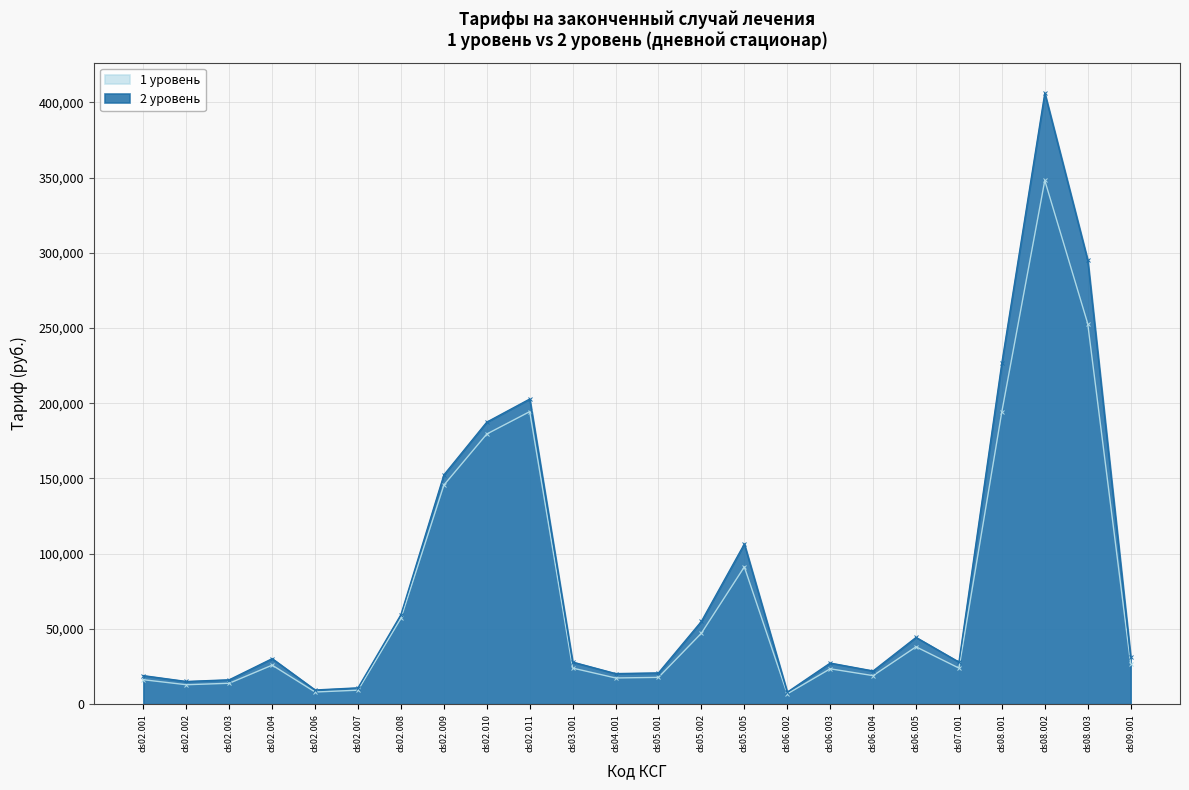

Reading right to left, transcribe all the data shown in this chart.

1 уровень: 27004.9	252926.8	348080.1	194465.0	23971.8	38110.0	18958.2	23501.3	6836.5	91239.5	47160.8	17807.6	17416.2	23971.8	194421.5	179542.8	145595.0	57122.8	9295.2	8072.1	25928.7	13893.9	12915.4	16242.1
2 уровень: 31505.8	295081.3	406093.4	226875.8	27967.1	44355.4	22067.1	27309.5	7948.8	106446.1	55021.0	20775.5	20318.9	27967.1	202795.1	187457.9	152349.9	59525.9	10844.4	9417.5	30250.1	16209.5	15068.0	18949.1